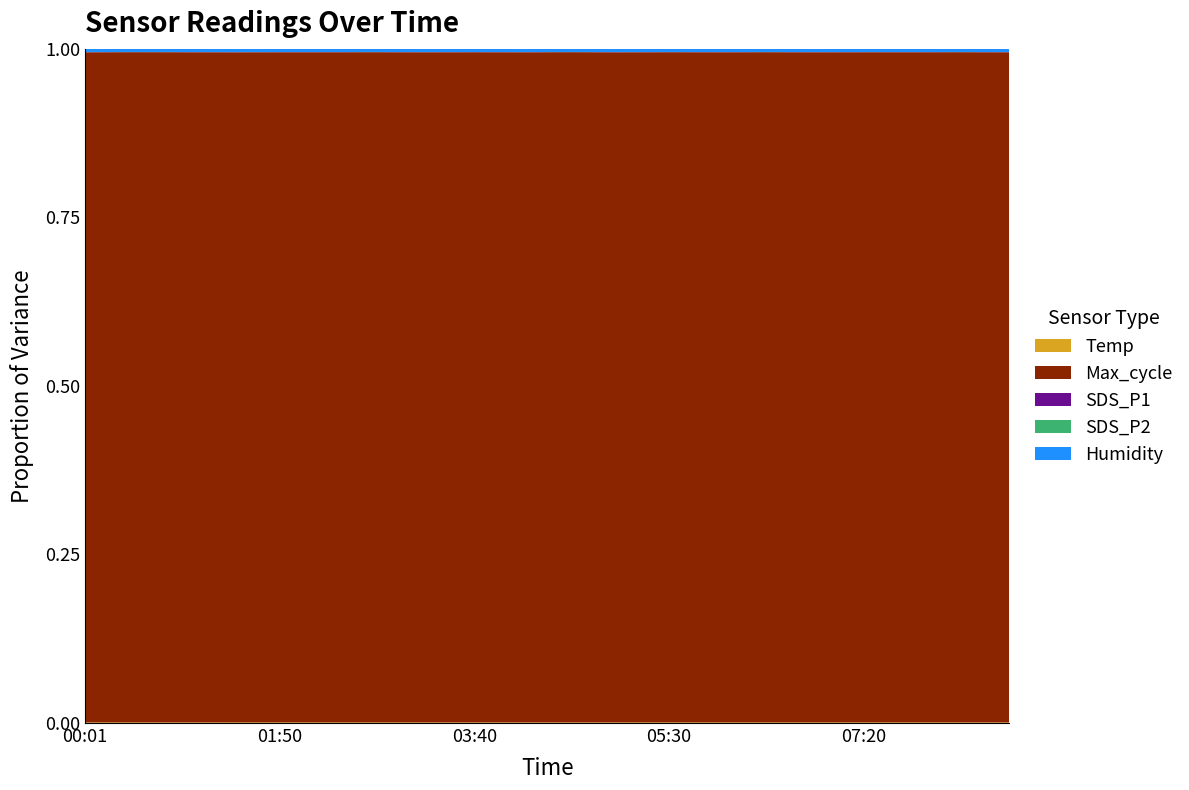

Reading left to right, extract all data points from this chart.

Humidity: 99.9	99.9	99.9	99.9	99.9	99.9	99.9	99.9	99.9	99.9	99.9	99.9	99.9	99.9	99.9	99.9	99.9	99.9	99.9	99.9
SDS_P1: 7.2	3.1	5.5	6.9	5.0	5.1	3.8	6.2	4.5	5.9	3.4	7.1	4.2	5.6	3.9	6.1	4.8	5.2	3.7	6.5
SDS_P2: 3.3	2.8	3.0	3.2	3.2	2.9	3.1	3.4	2.7	3.5	2.6	3.3	2.8	3.1	2.9	3.2	3.0	2.9	3.1	3.0
Temp: 19.1	18.7	18.5	18.7	18.8	18.8	18.7	18.6	18.5	18.5	18.6	18.7	18.8	18.9	18.9	19.0	19.0	18.8	18.7	18.6
Max_cycle: 20241.0	20223.0	20276.0	20208.0	20218.0	20230.0	20214.0	20240.0	20199.0	20260.0	20220.0	20245.0	20210.0	20235.0	20215.0	20225.0	20250.0	20230.0	20240.0	20220.0